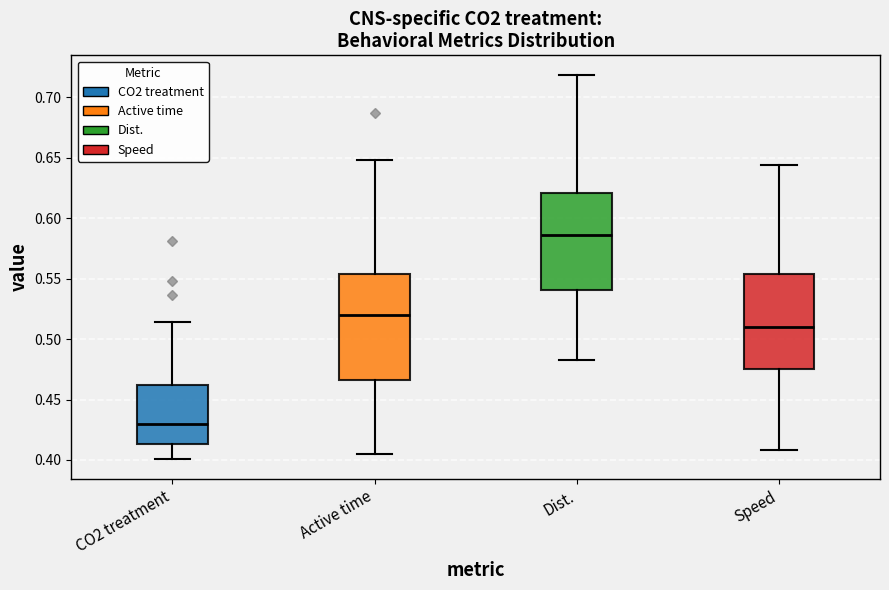

Which box is the tallest, from its lower edge to its upper edge?

Active time